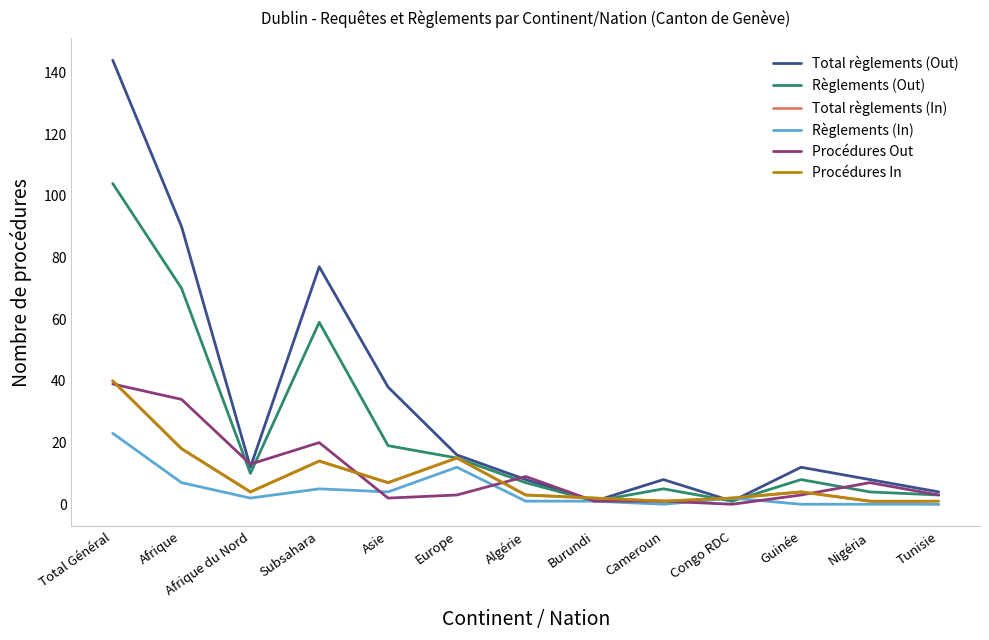

What is the spread (max minus min) of values at Total Général?

121